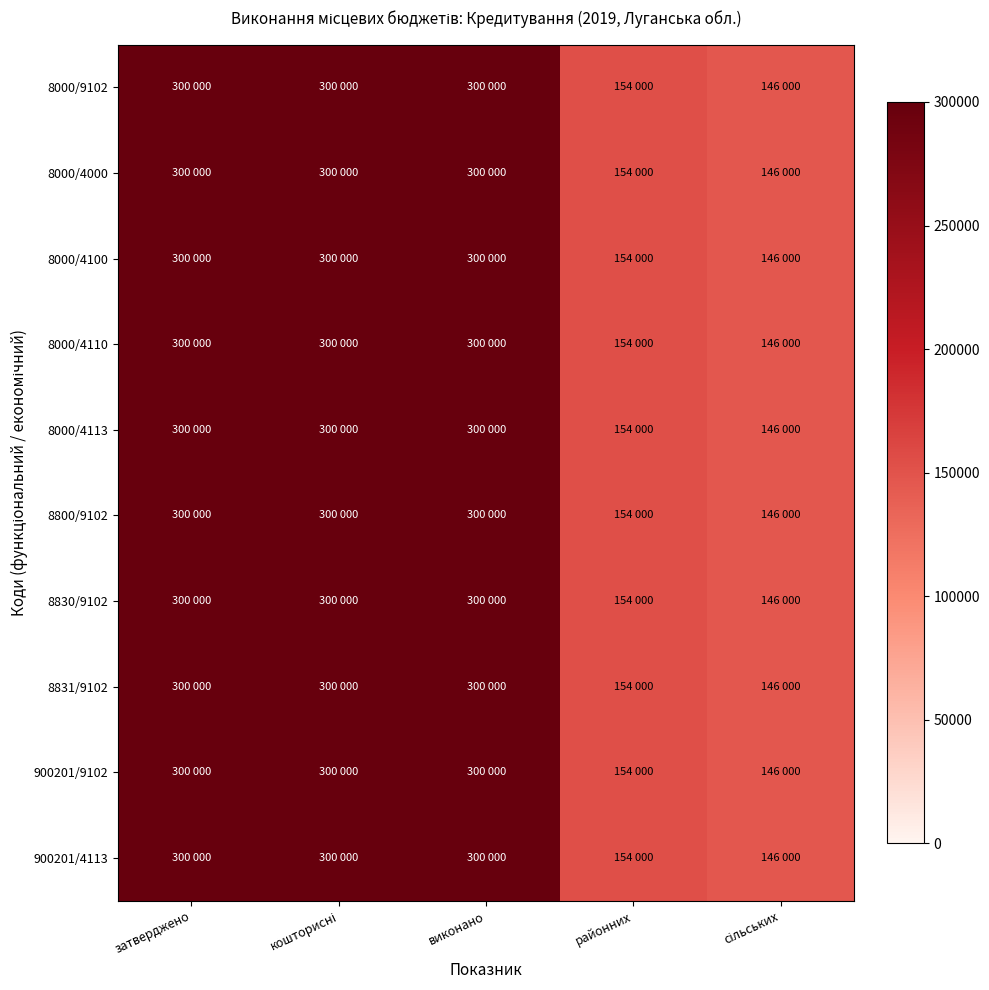

At сільських, list the series in order from largest to smallest.

8000/9102, 8000/4000, 8000/4100, 8000/4110, 8000/4113, 8800/9102, 8830/9102, 8831/9102, 900201/9102, 900201/4113